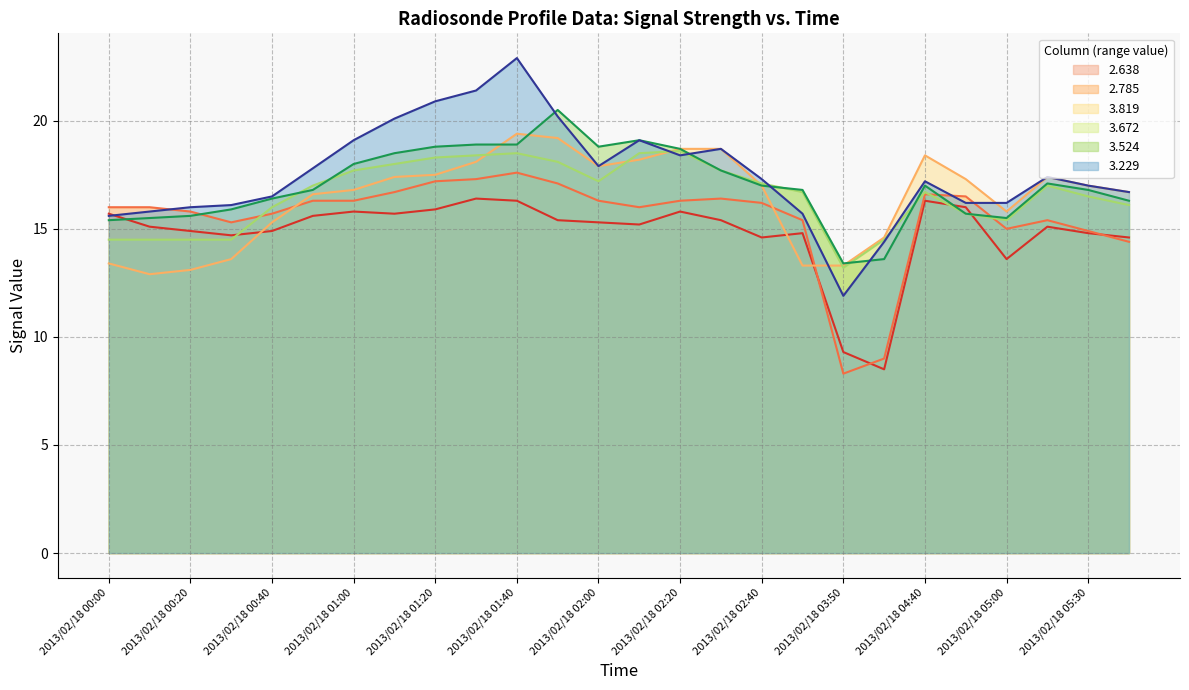

Reading left to right, what are all the values shown in this chart?

3.229: 15.6	15.8	16.0	16.1	16.5	17.8	19.1	20.1	20.9	21.4	22.9	20.2	17.9	19.1	18.4	18.7	17.3	15.7	11.9	14.4	17.2	16.2	16.2	17.4	17.0	16.7
3.819: 13.4	12.9	13.1	13.6	15.3	16.6	16.8	17.4	17.5	18.1	19.4	19.2	17.9	18.2	18.7	18.7	17.0	13.3	13.3	14.6	18.4	17.3	15.8	17.4	17.0	16.7
3.672: 14.5	14.5	14.5	14.5	16.0	17.0	17.7	18.0	18.3	18.4	18.5	18.1	17.2	18.5	18.6	17.7	17.1	16.7	13.2	14.5	16.7	15.7	15.4	17.0	16.5	16.1
2.638: 15.7	15.1	14.9	14.7	14.9	15.6	15.8	15.7	15.9	16.4	16.3	15.4	15.3	15.2	15.8	15.4	14.6	14.8	9.3	8.5	16.3	16.0	13.6	15.1	14.8	14.6
2.785: 16.0	16.0	15.8	15.3	15.7	16.3	16.3	16.7	17.2	17.3	17.6	17.1	16.3	16.0	16.3	16.4	16.2	15.4	8.3	9.0	16.6	16.5	15.0	15.4	14.9	14.4
3.524: 15.4	15.5	15.6	15.9	16.4	16.8	18.0	18.5	18.8	18.9	18.9	20.5	18.8	19.1	18.7	17.7	17.0	16.8	13.4	13.6	17.0	15.7	15.5	17.1	16.8	16.3